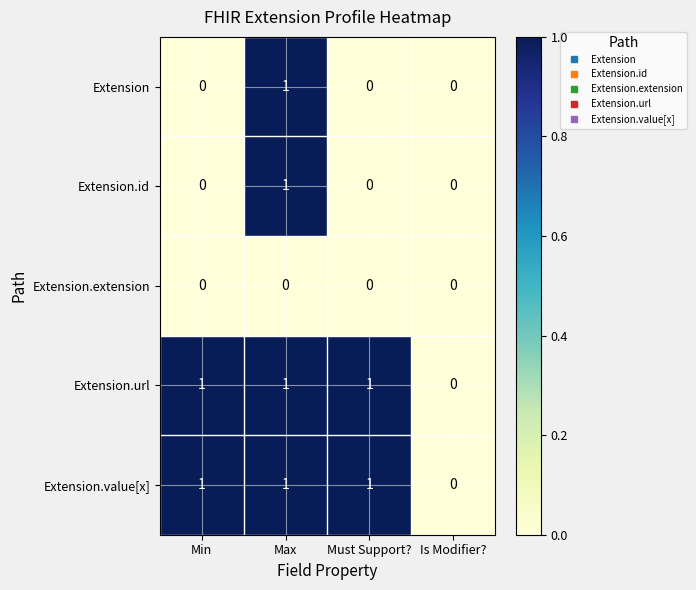

At which label is Extension.value[x] closest to 0?

Is Modifier?